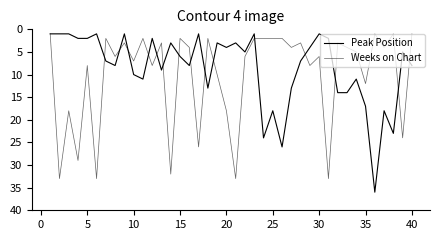

Does the chart display data point markers on the line(s)?

No